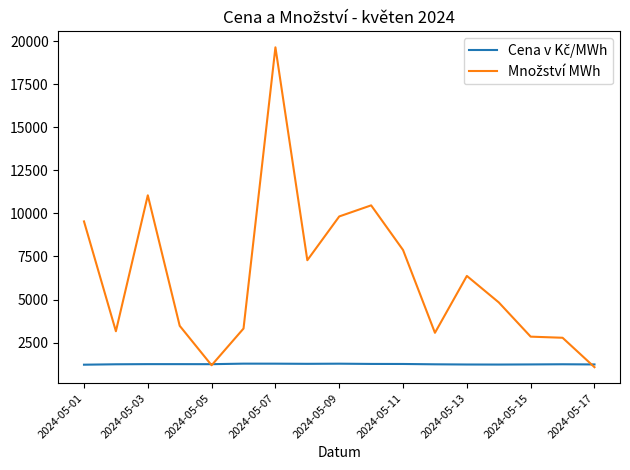

How many lines are shown in the chart?

2